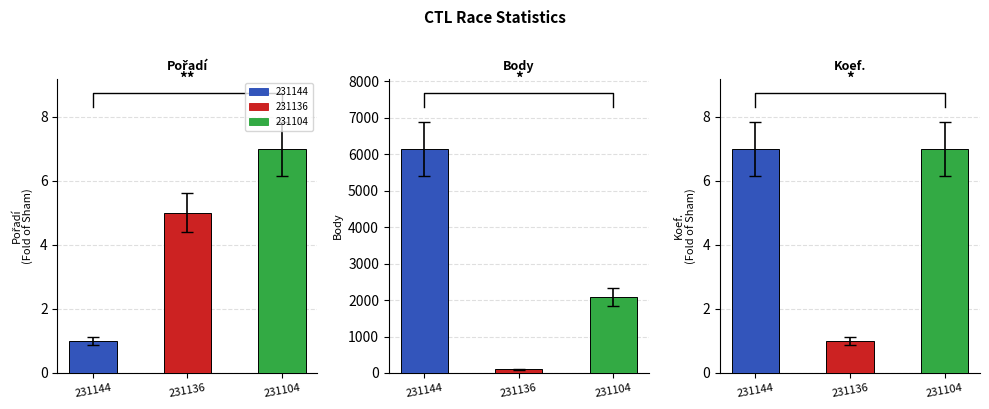

Reading left to right, extract all data points from this chart.

Pořadí: 1	5	7
Body: 6154	101	2081
Koef.: 7	1	7